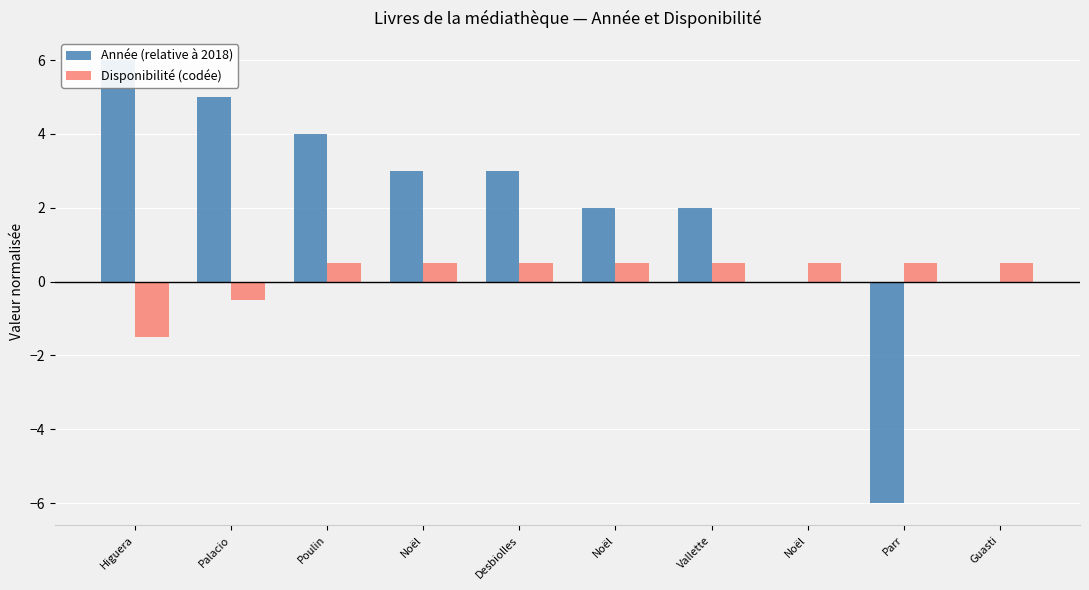

What is the maximum value shown in the chart?

6.0